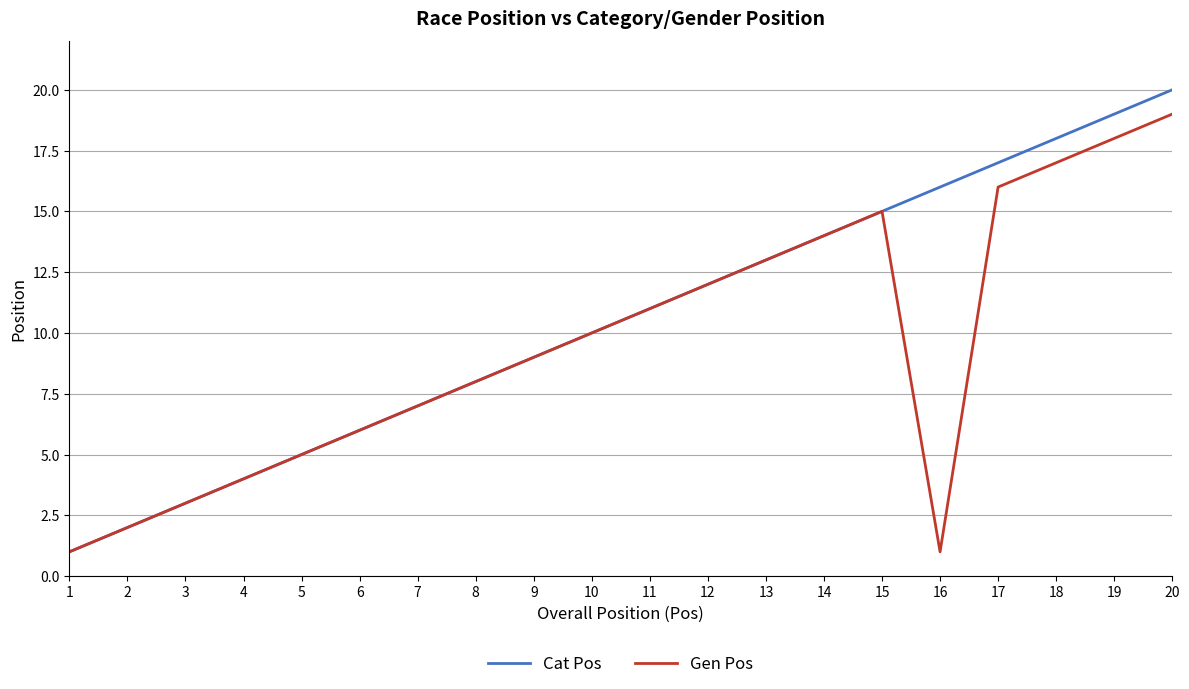

Rank the series by their average value, from lowest to highest.

Gen Pos, Cat Pos